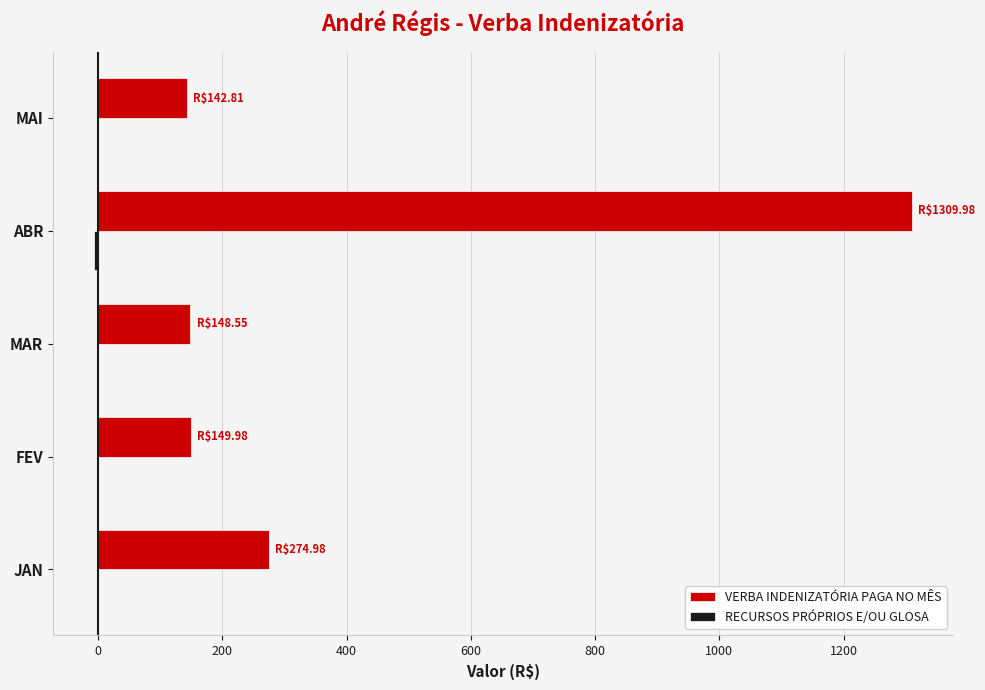

Where is VERBA INDENIZATÓRIA PAGA NO MÊS nearest to the value 726?

JAN